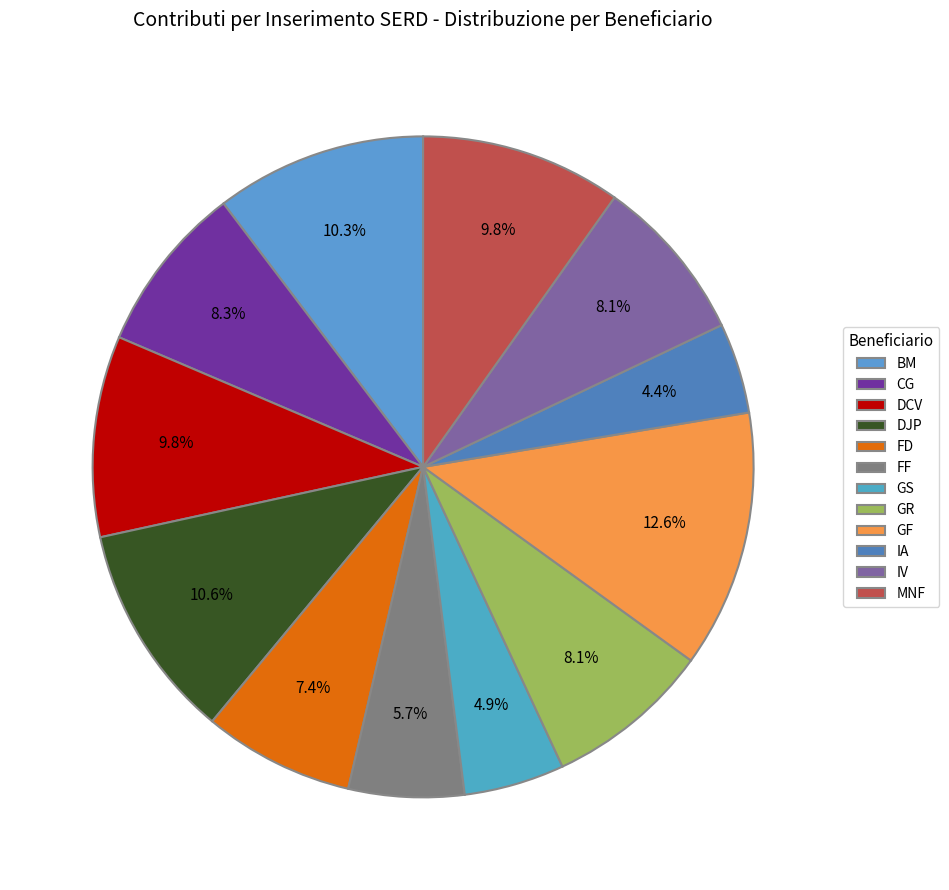

Which category has the biggest portion of the pie?

GF